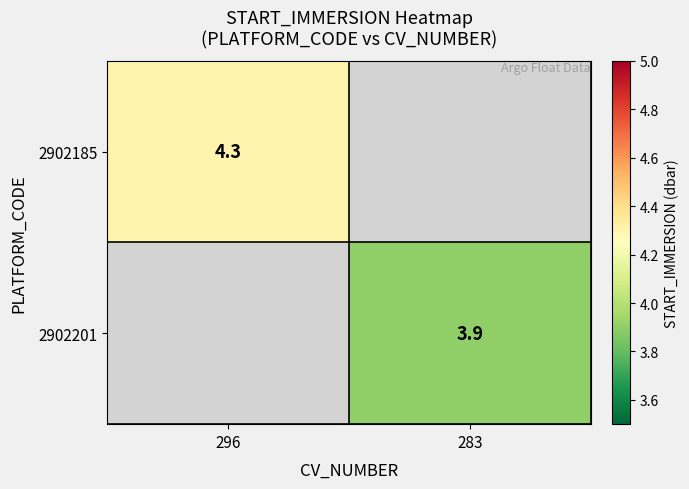

True or false: 2902185 has a value of 4.3 at 296.

True